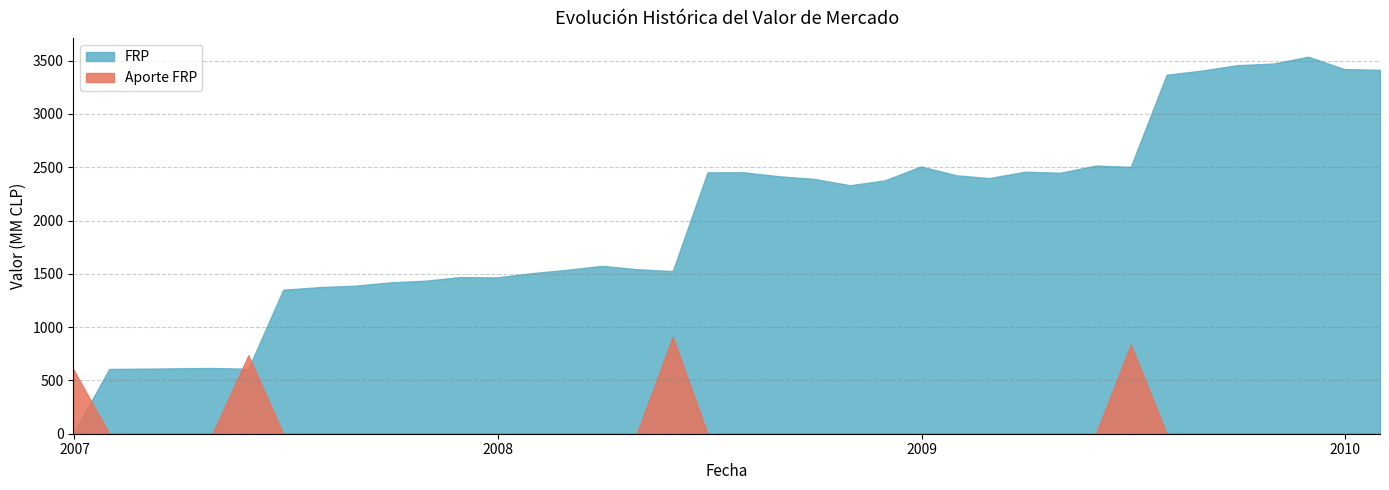

What is the difference between the Aporte FRP values at 2008-11-30 and 2007-05-31?

736.4